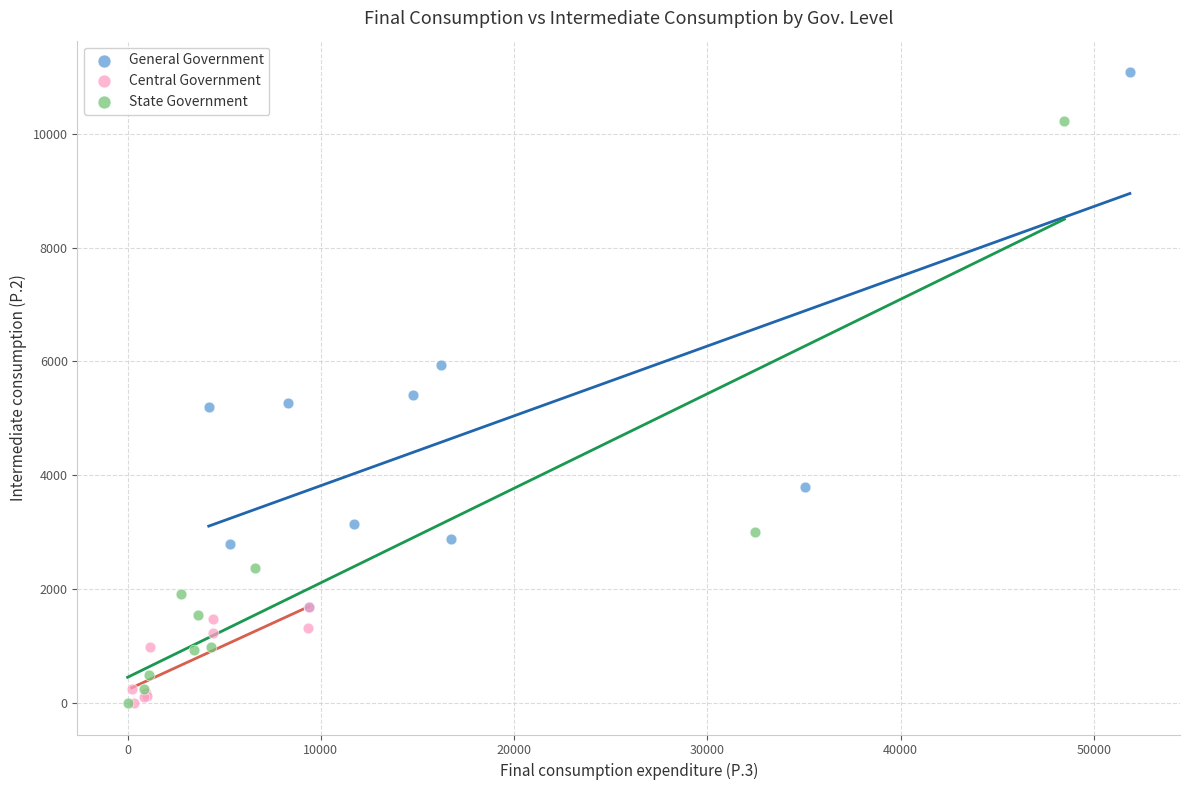

Which series reaches the maximum Y coordinate?

General Government